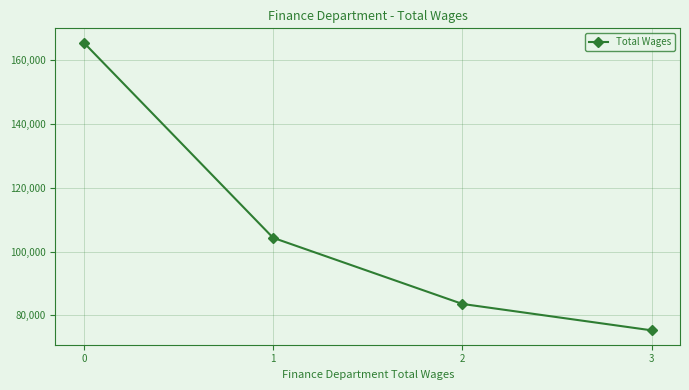

What is the value of the 3rd point from the left?

83590